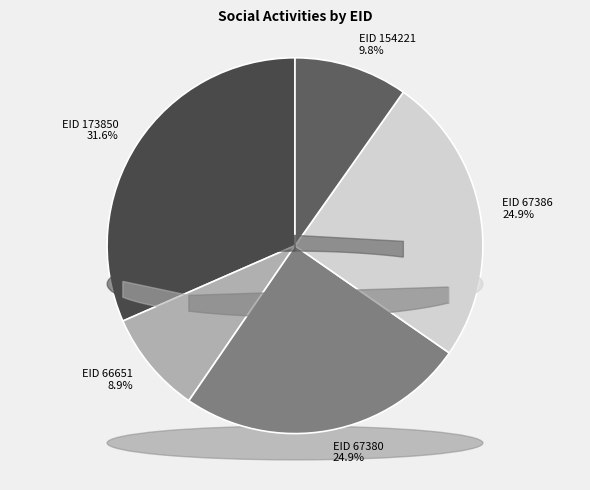

What is the smallest slice in the pie chart?

66651